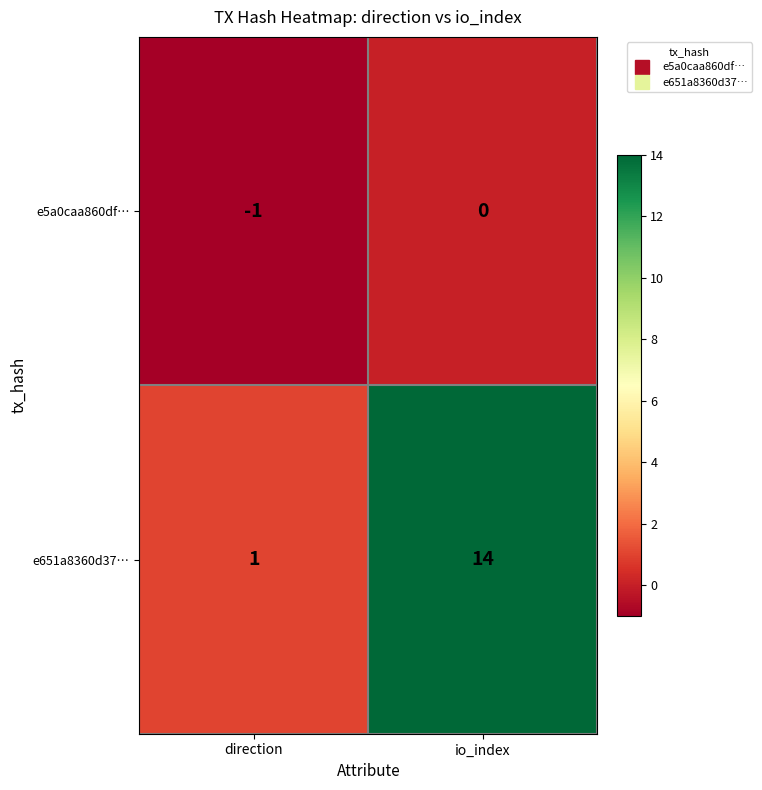

What is the maximum value shown in the chart?

14